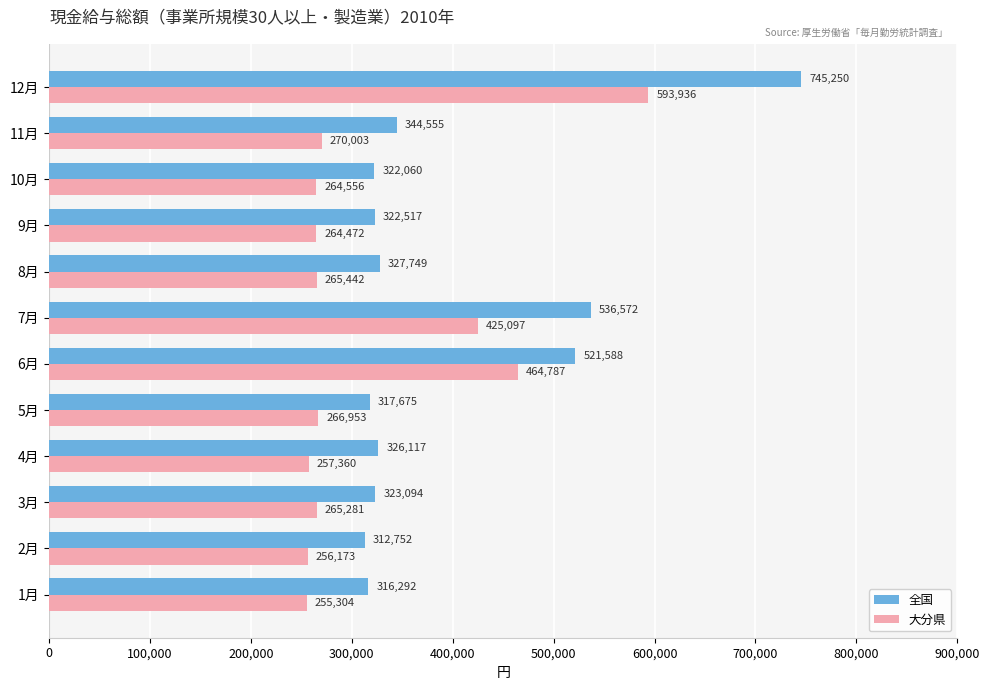

Is it true that 全国 equals 312752 at 2月?

True